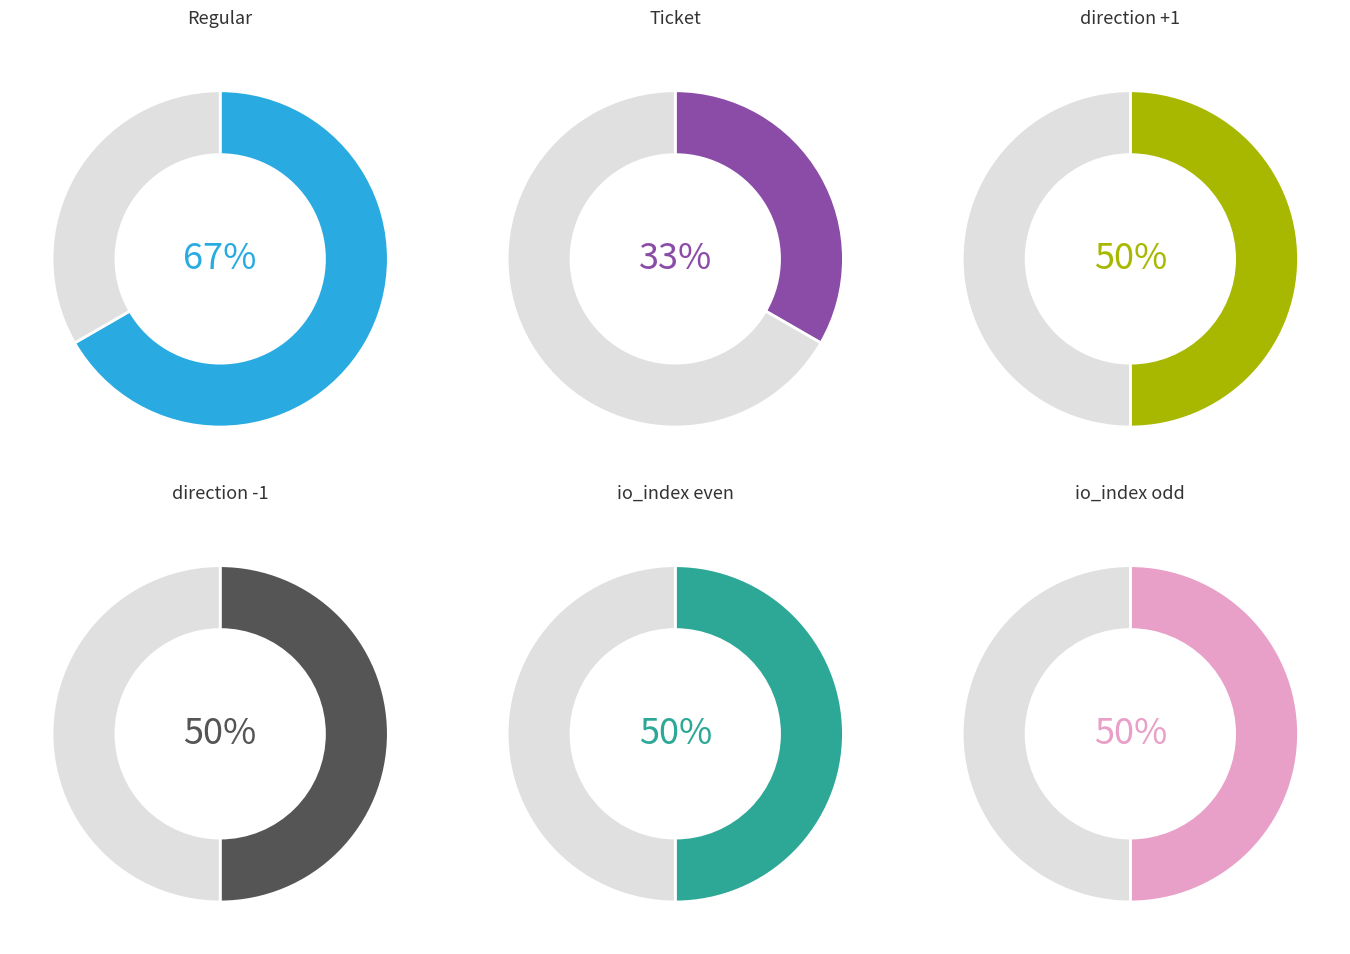

Rank the categories by value from lowest to highest.

Ticket, Regular